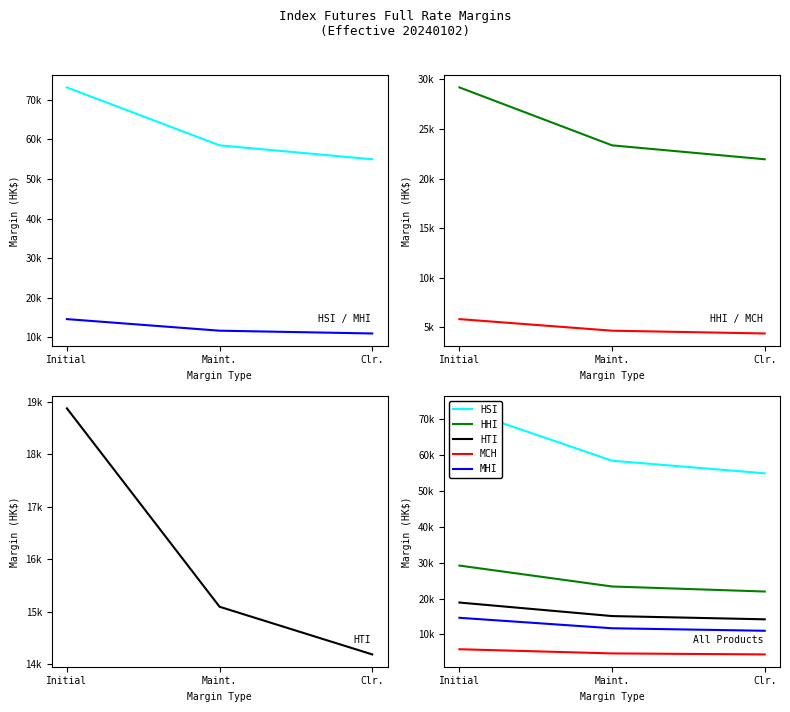

What is the difference between the highest and lowest values at Initial?

67245